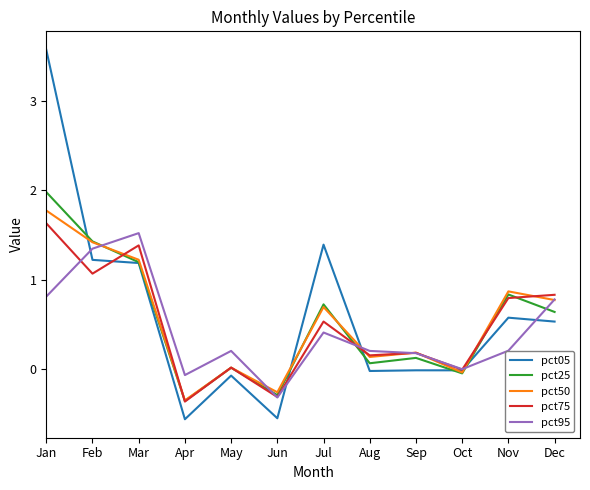

At which category is the sum across all series the highest?

Jan